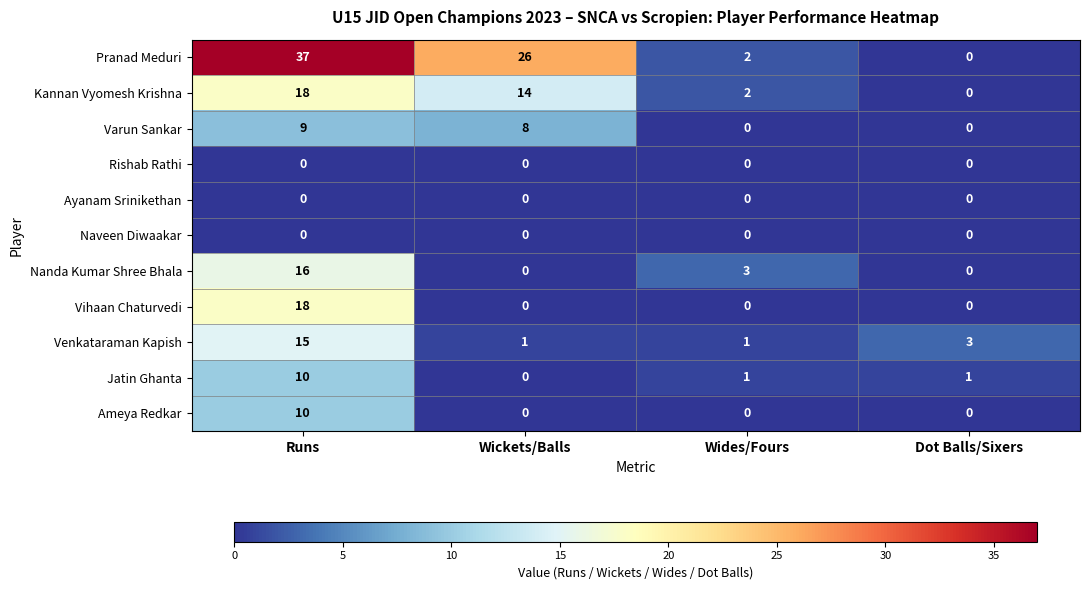

What is the approximate value of Varun Sankar at Wickets/Balls?

8